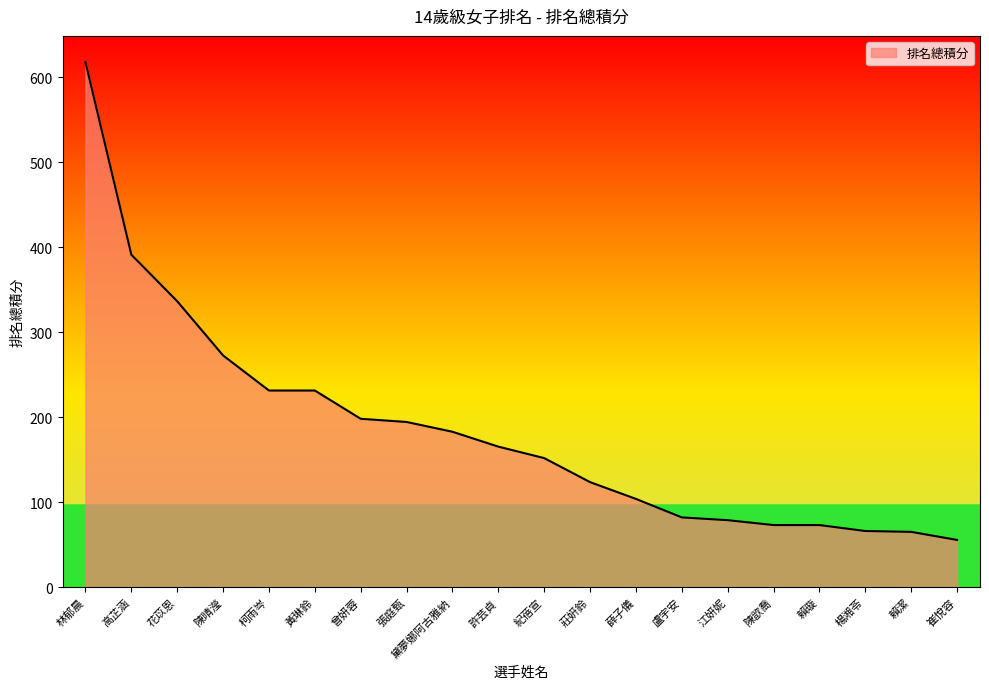

What position from the left is 江妍妮?

15